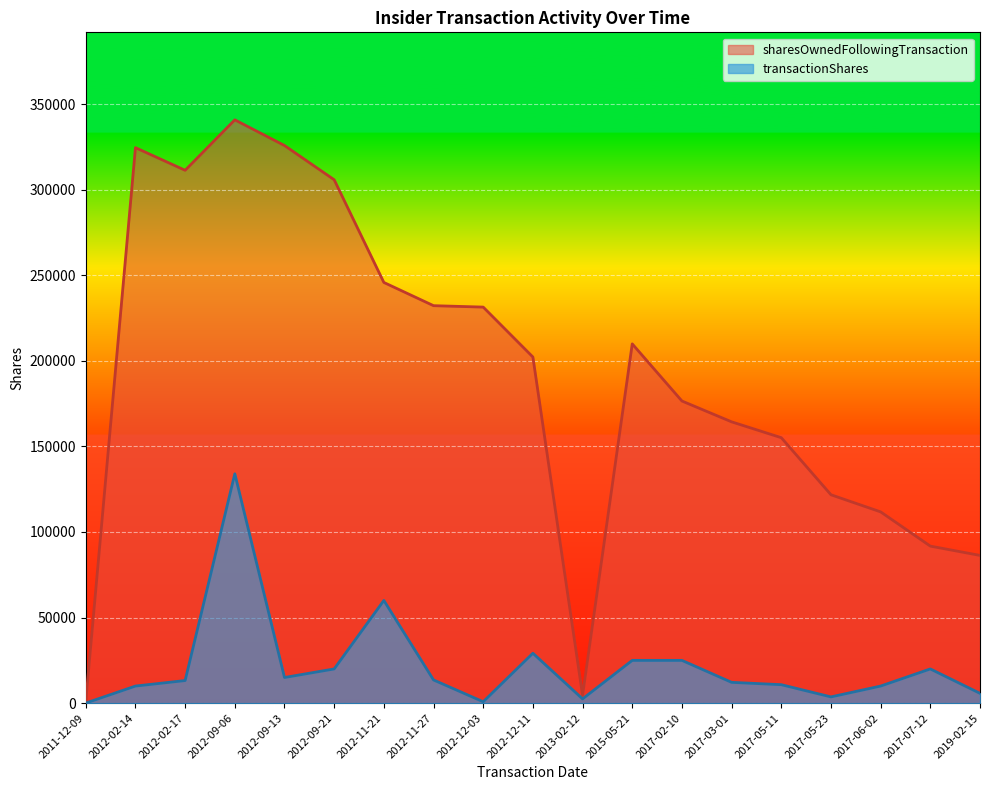

Between 2017-02-10 and 2019-02-15, which is larger?

2017-02-10